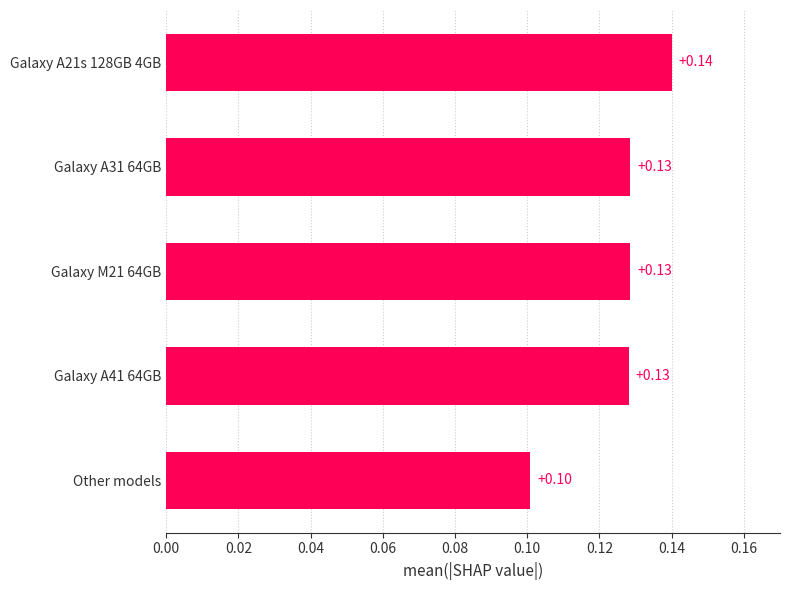

Which label corresponds to the smallest value in the chart?

Other models